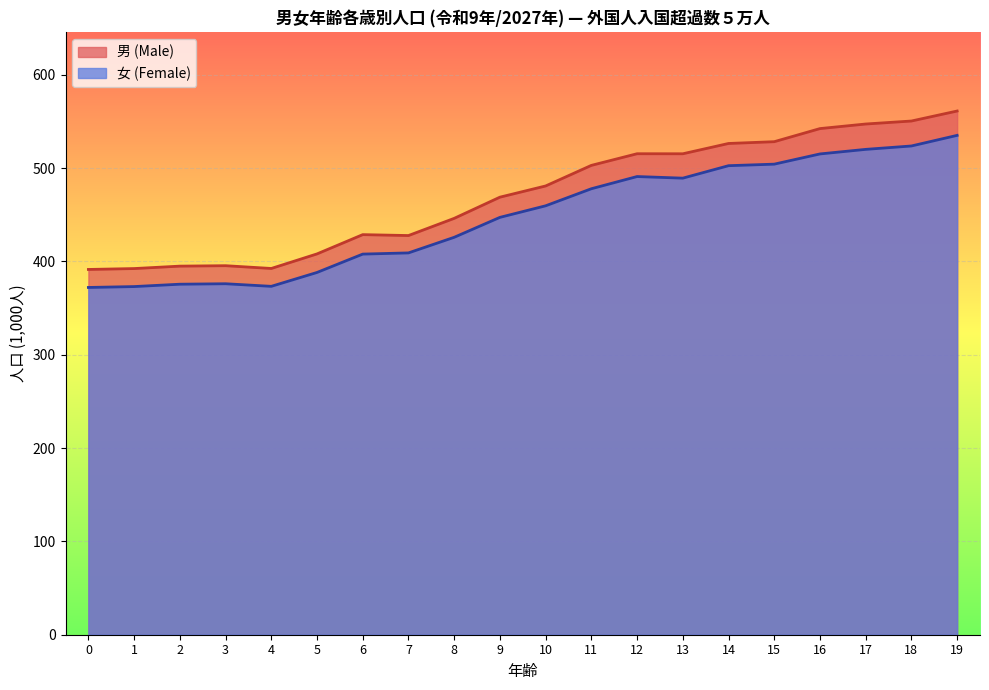

List the series in order of their overall mean, lowest first.

女 (Female), 男 (Male)